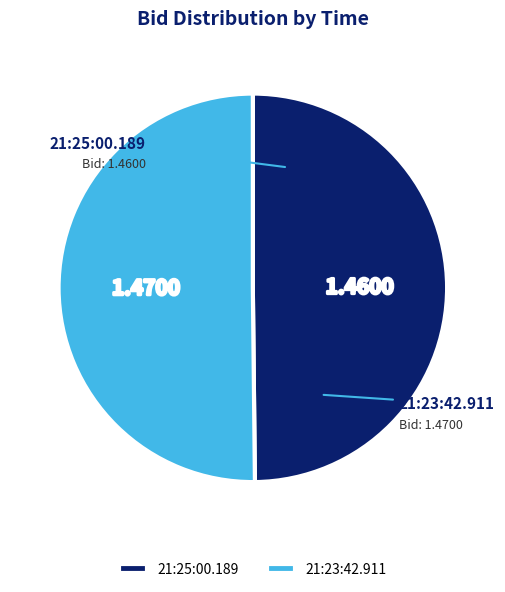

Is 21:23:42.911 the majority of the pie?

Yes